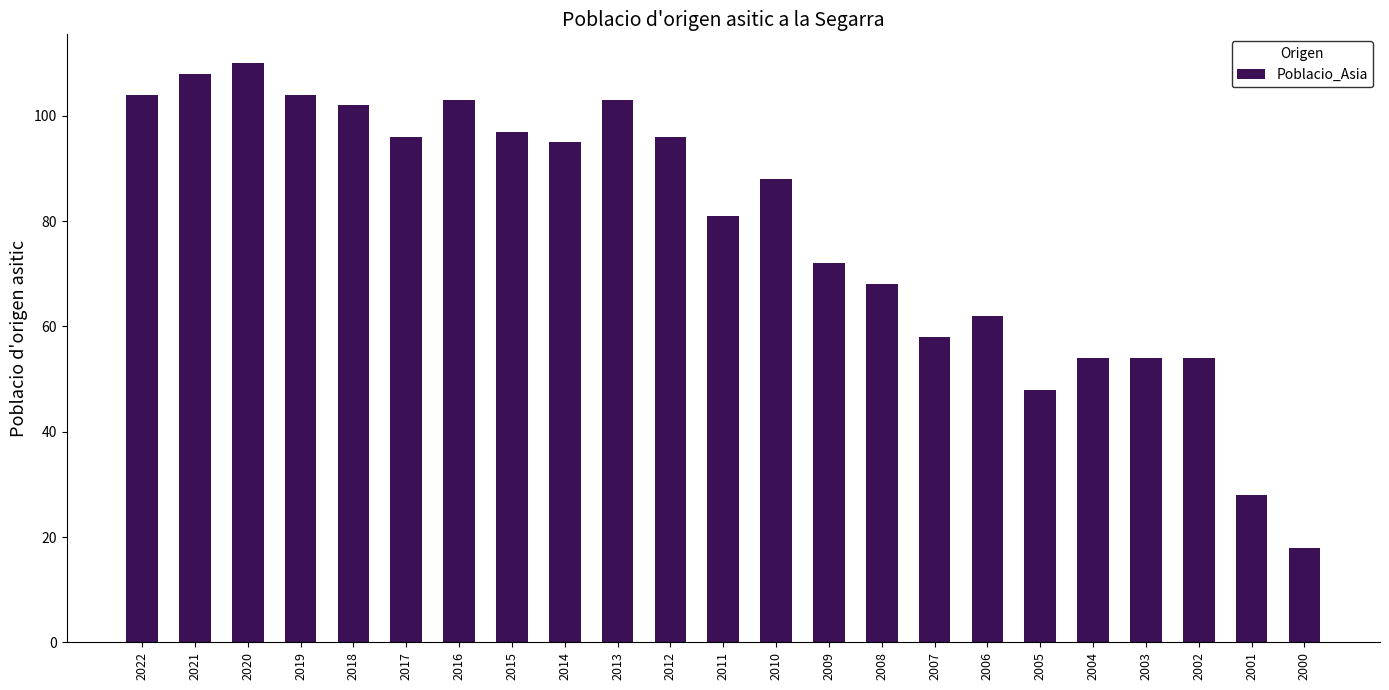

True or false: the data shows 18 at 2000.

True